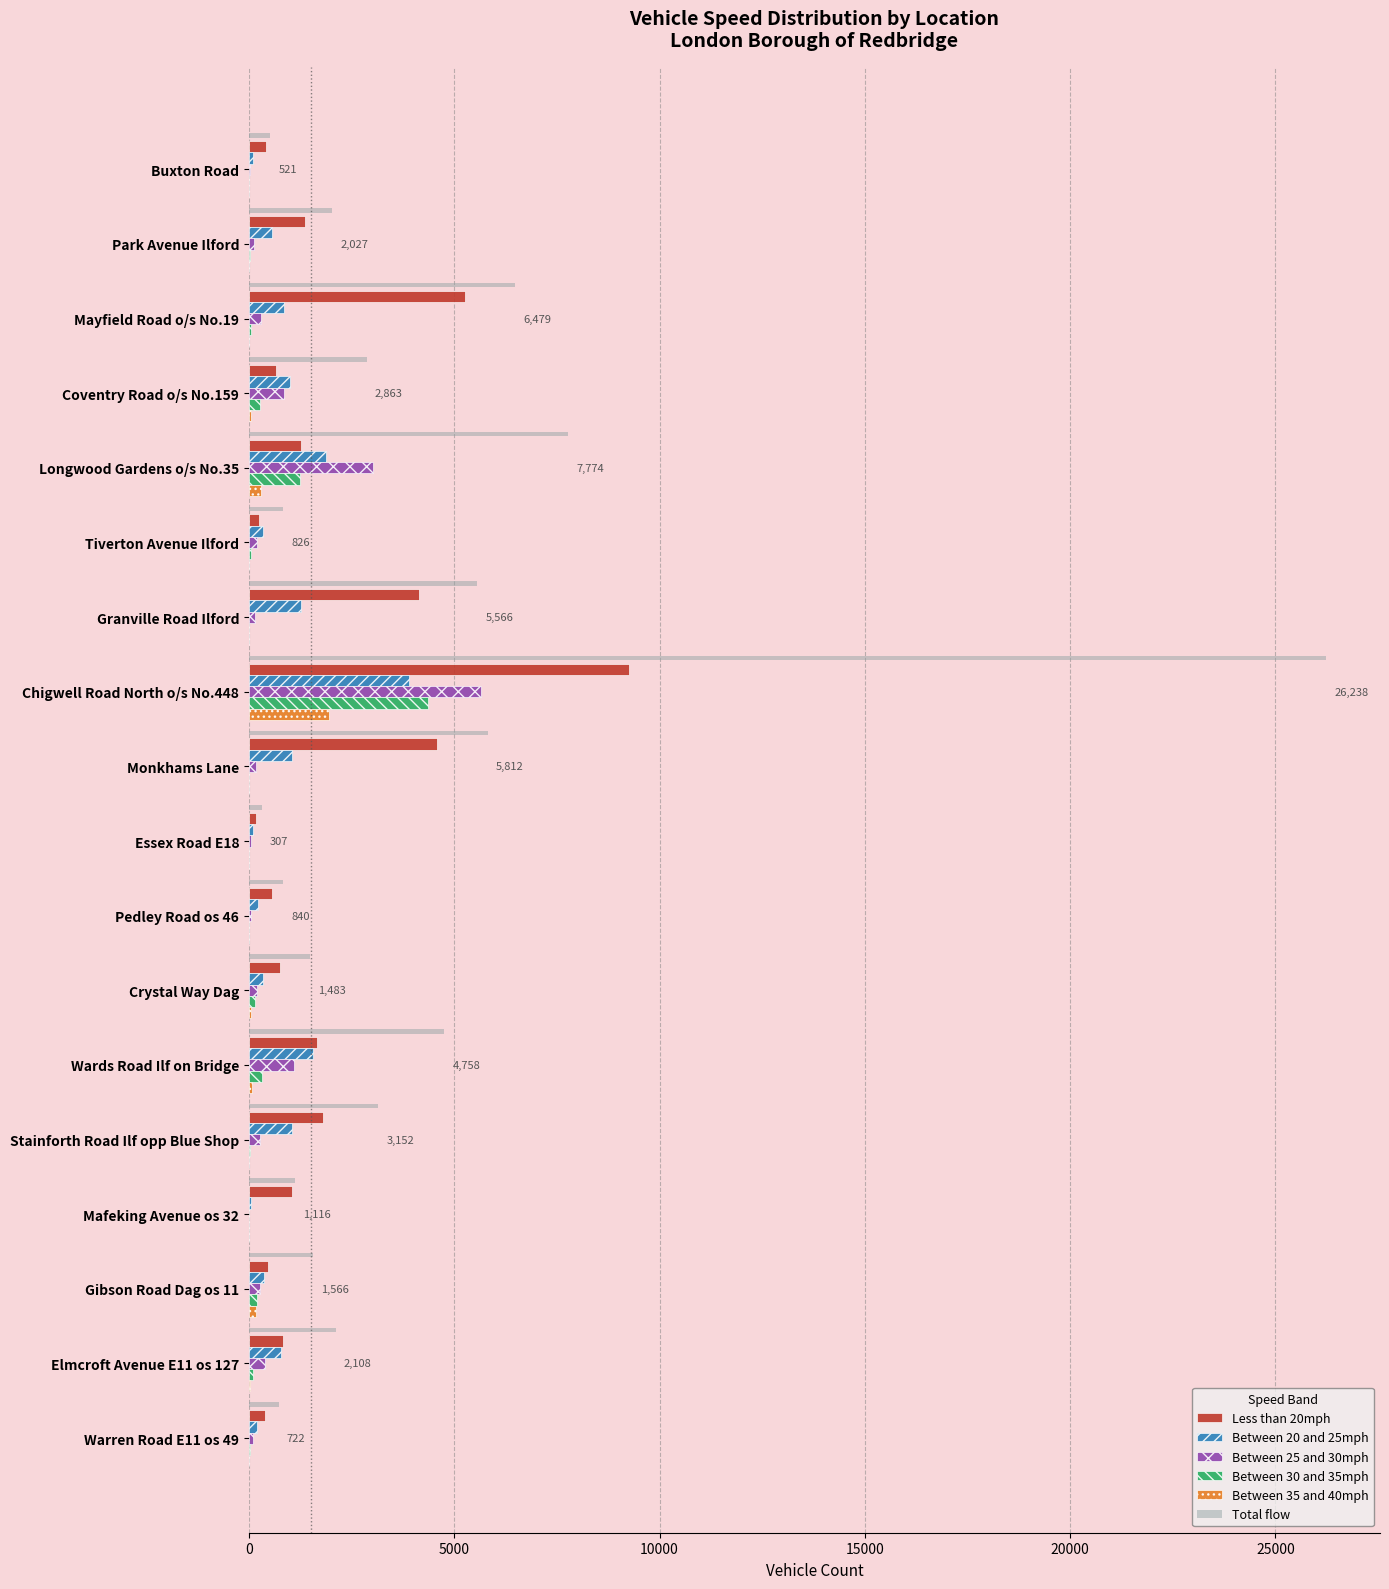

Which series changed the most between Park Avenue Ilford and Wards Road Ilf on Bridge?

Total flow